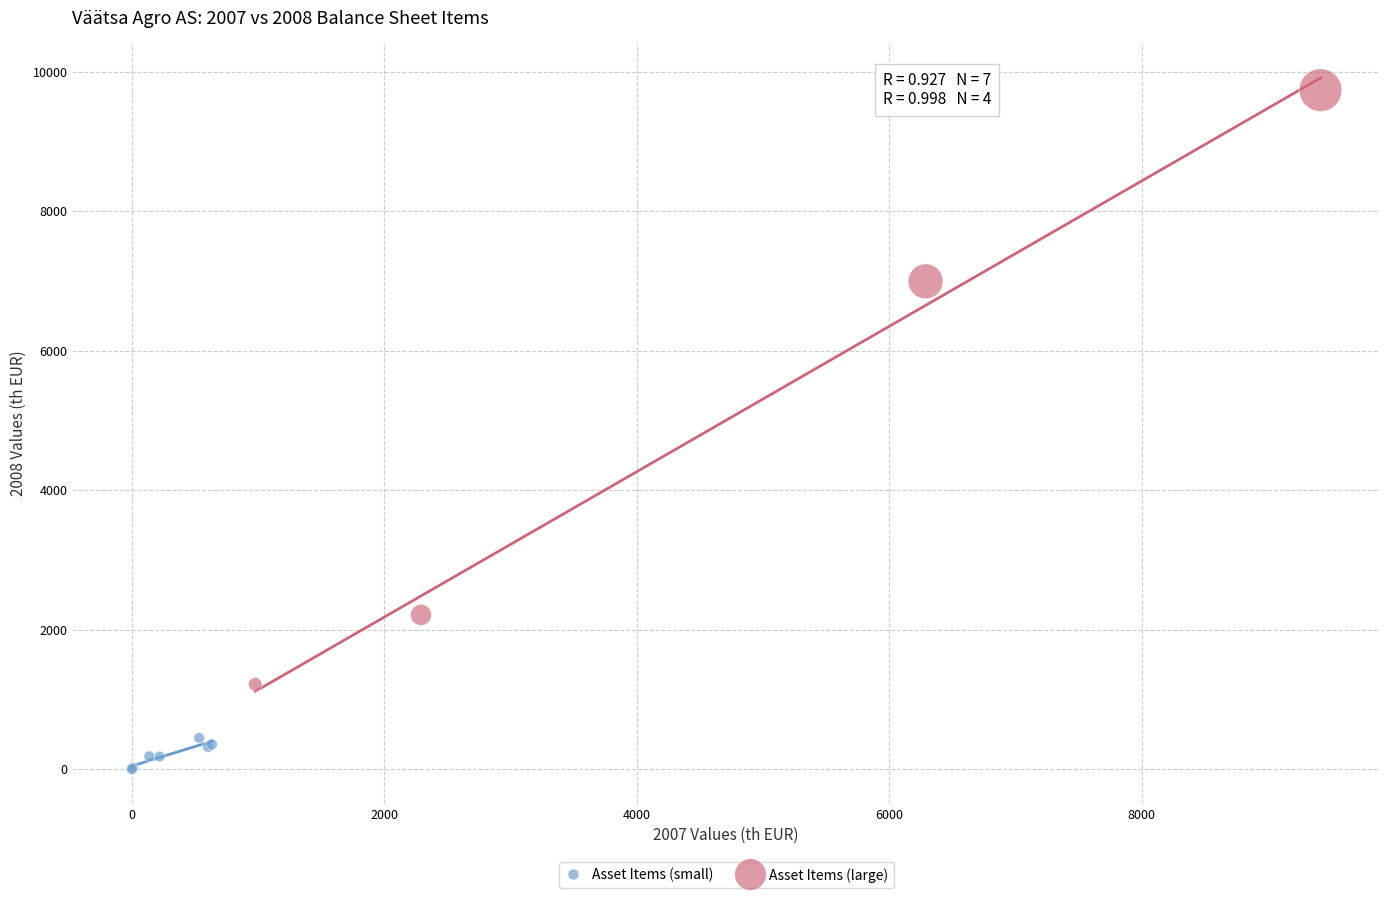

Which series reaches the minimum Y coordinate?

Asset Items (small)